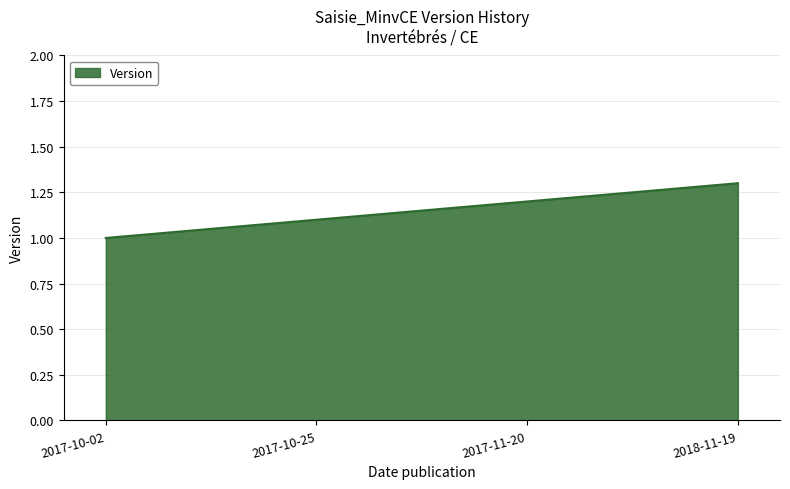

The chart shows a value of 1.3 at 2018-11-19. True or false?

True